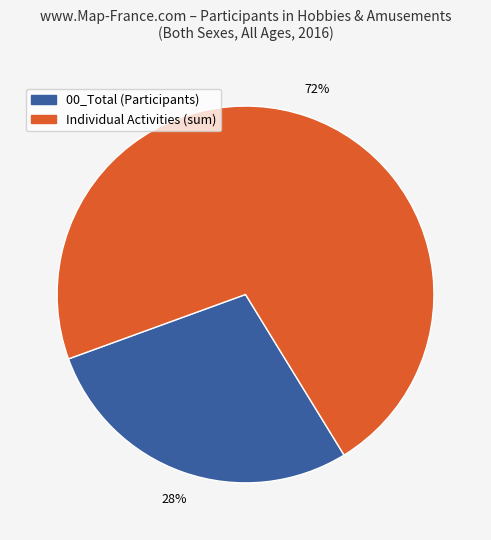

Combined, do Individual Activities (sum) and 00_Total (Participants) account for over 50%?

Yes